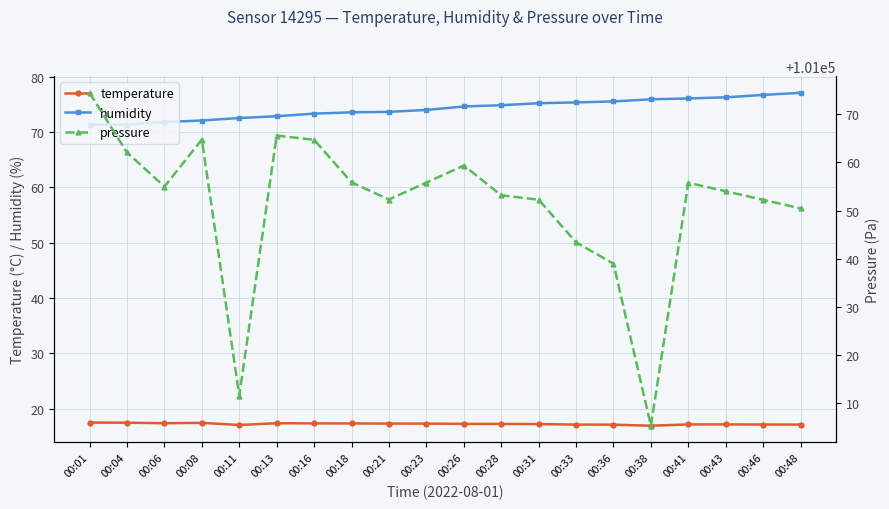

Is it true that temperature equals 17.5 at 00:08?

True